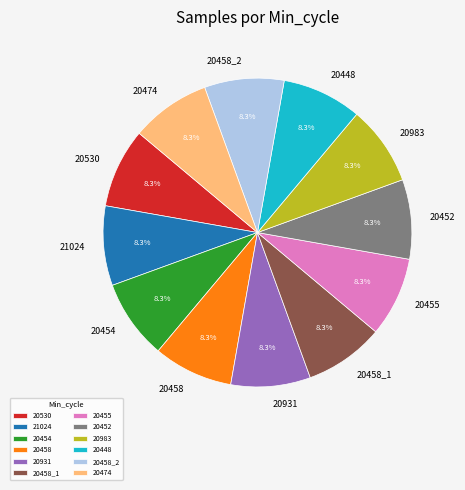

Does any single category account for the majority?

No